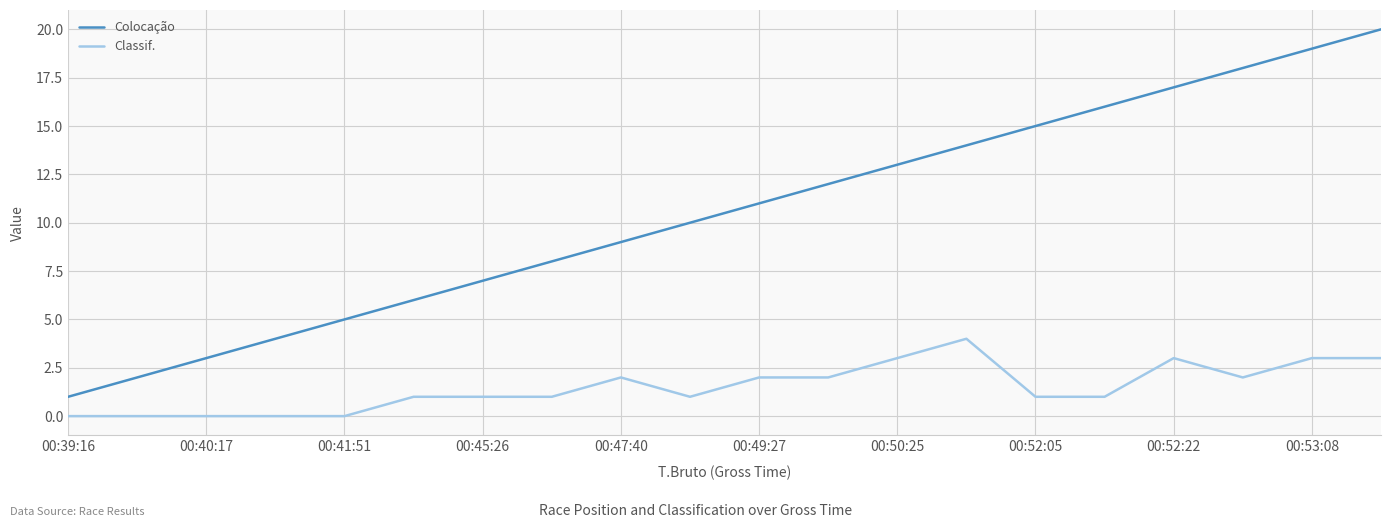

Does the chart display data point markers on the line(s)?

No